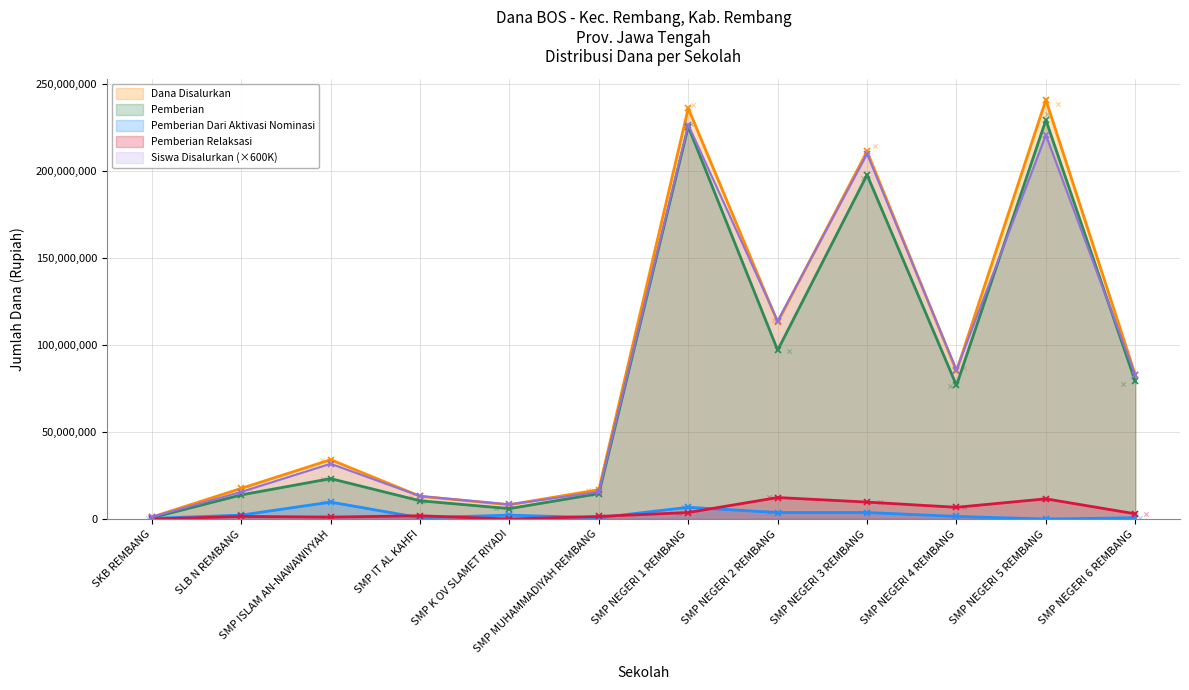

Which series has the largest Y range (max minus min)?

Dana Disalurkan